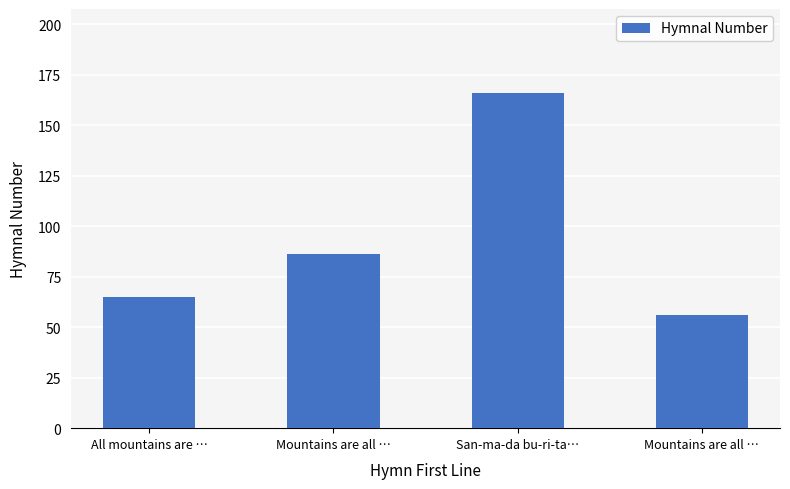

How many values are below 86?

2